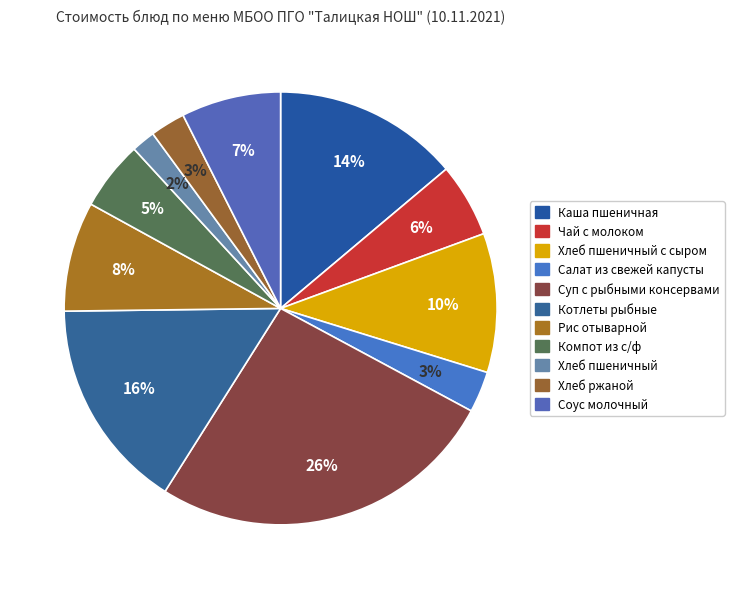

How many segments does this pie chart have?

11